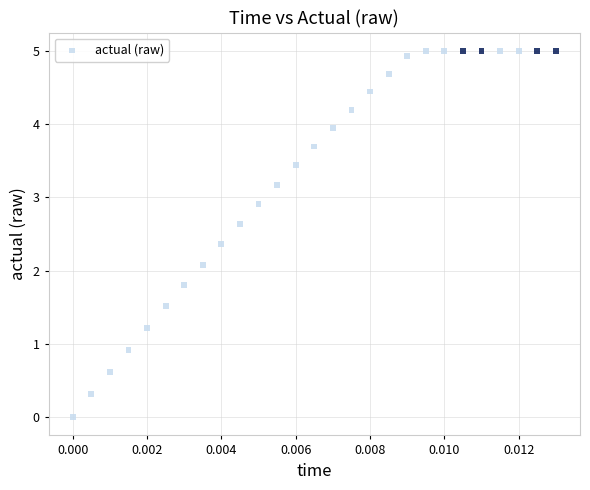

What Y value in the scatter plot is closest to 2?

2.1